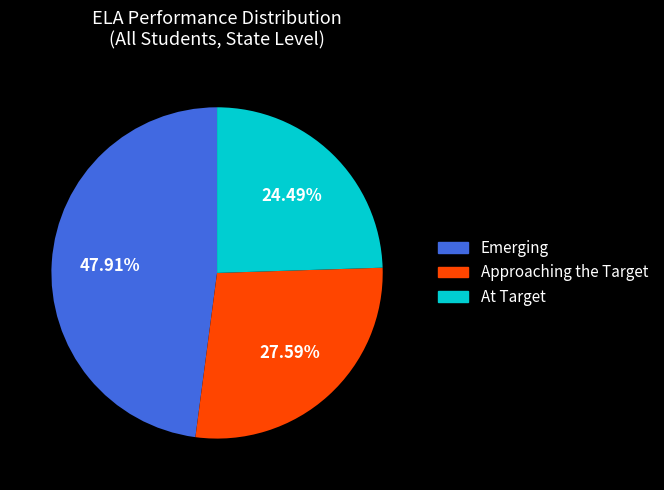

To the nearest percent, what is the difference between the largest and smallest slice percentages?

23%